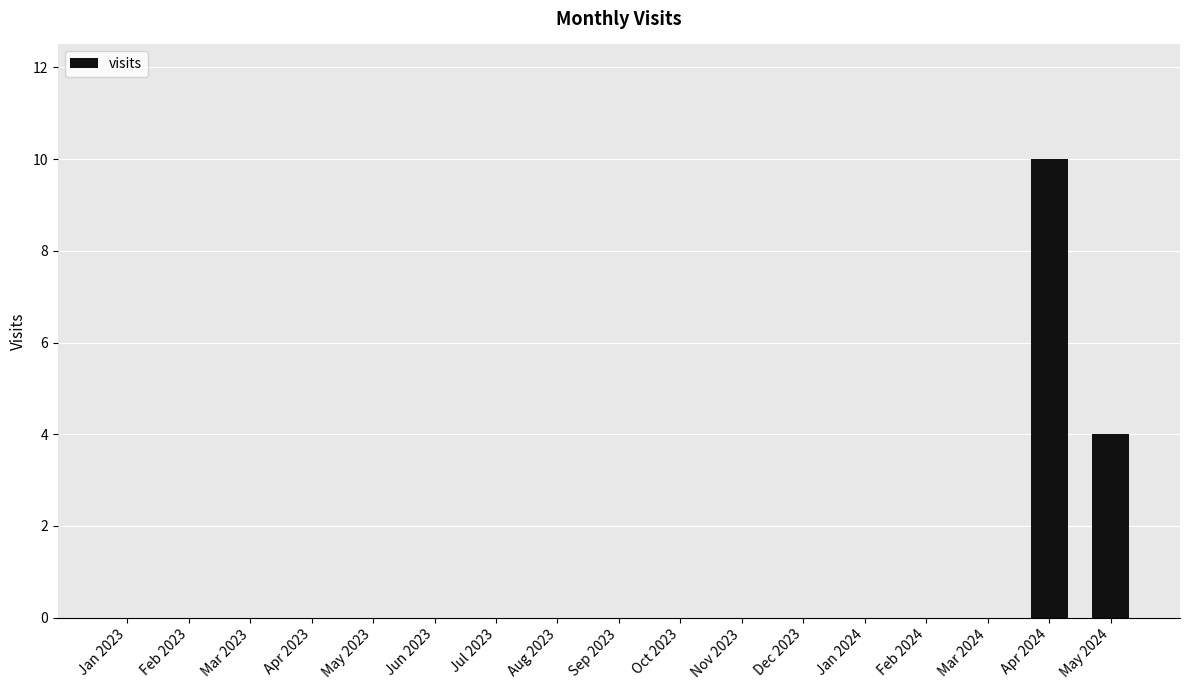

Reading right to left, what are all the values shown in this chart?

4	10	0	0	0	0	0	0	0	0	0	0	0	0	0	0	0